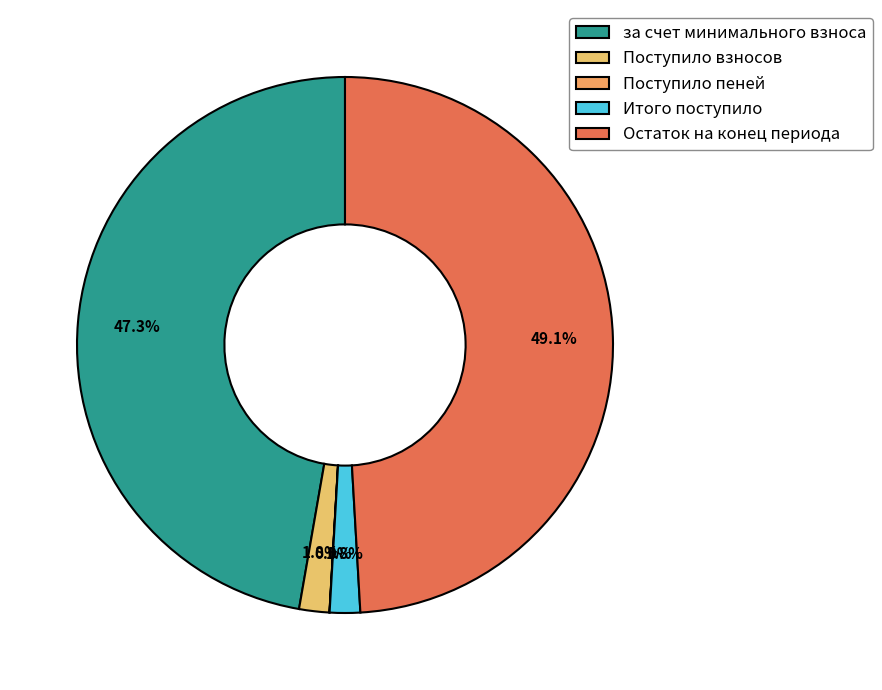

How many segments does this pie chart have?

5